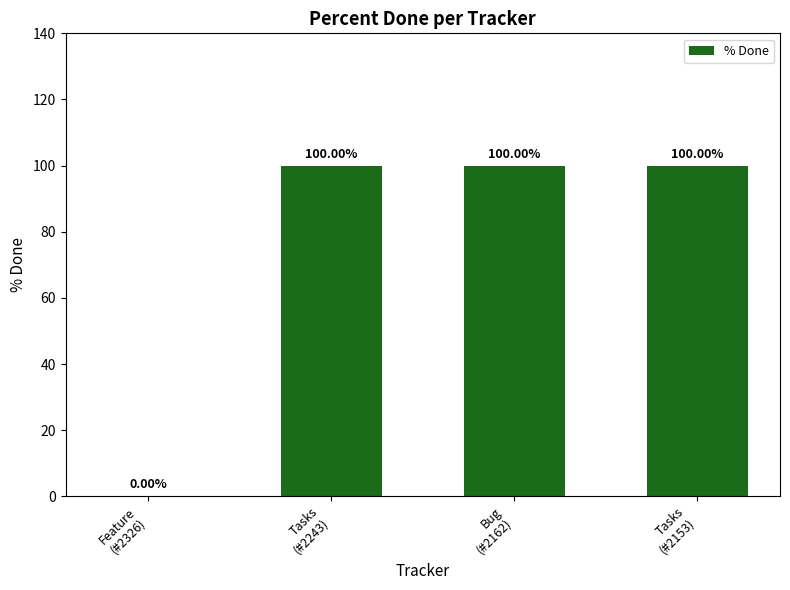

What is the sum of all values?

300